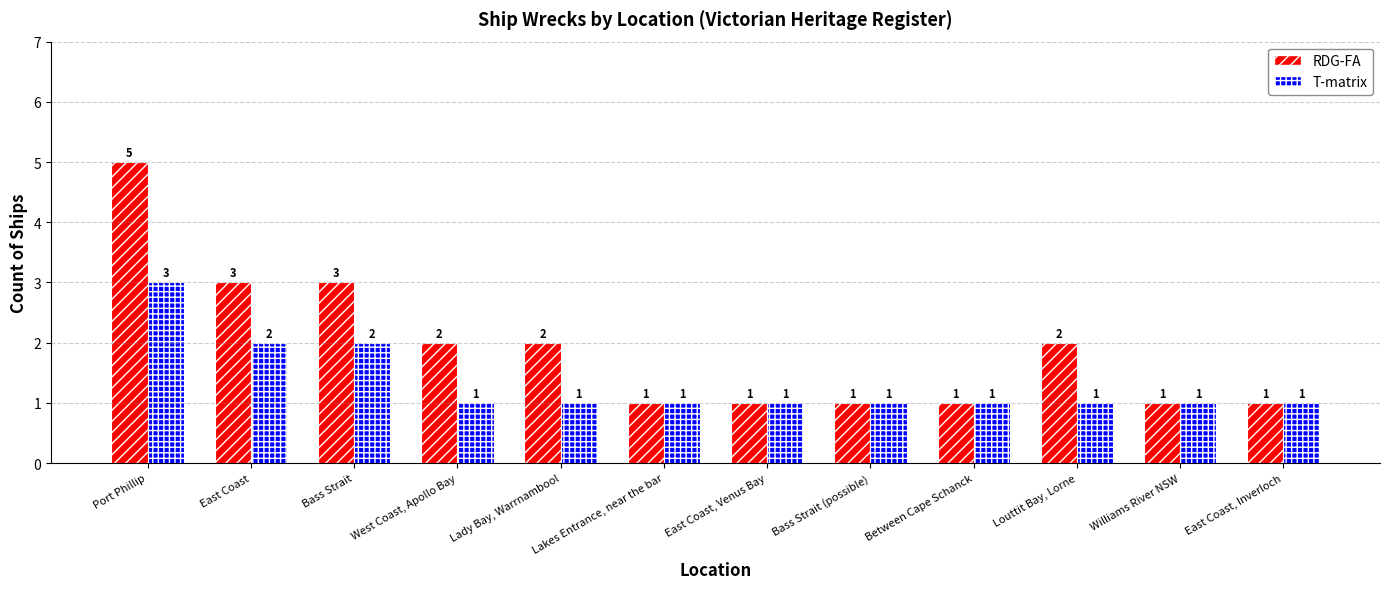

How many distinct data groups are displayed?

2